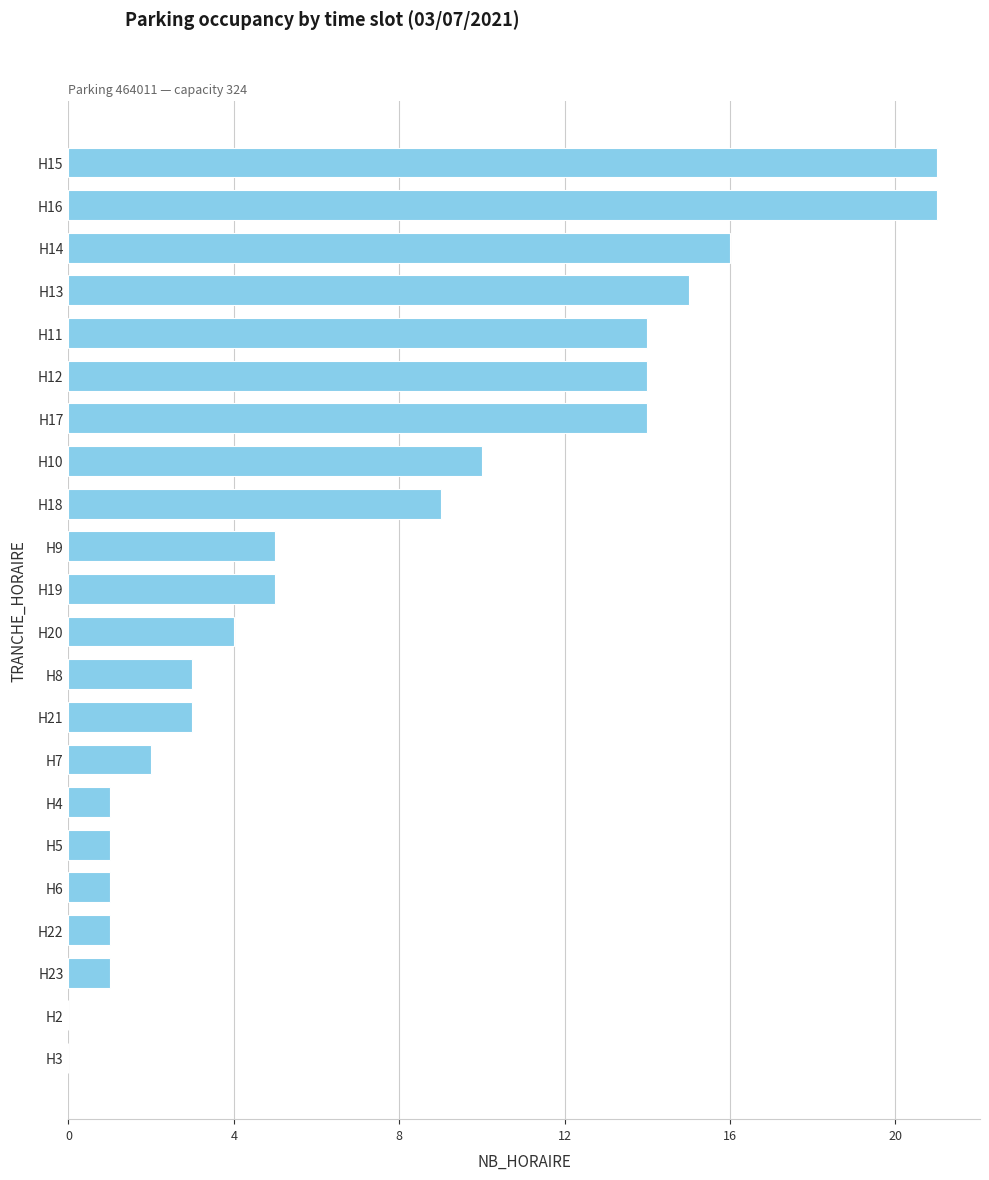

What is the ratio of the value at H12 to the value at H21?

4.7